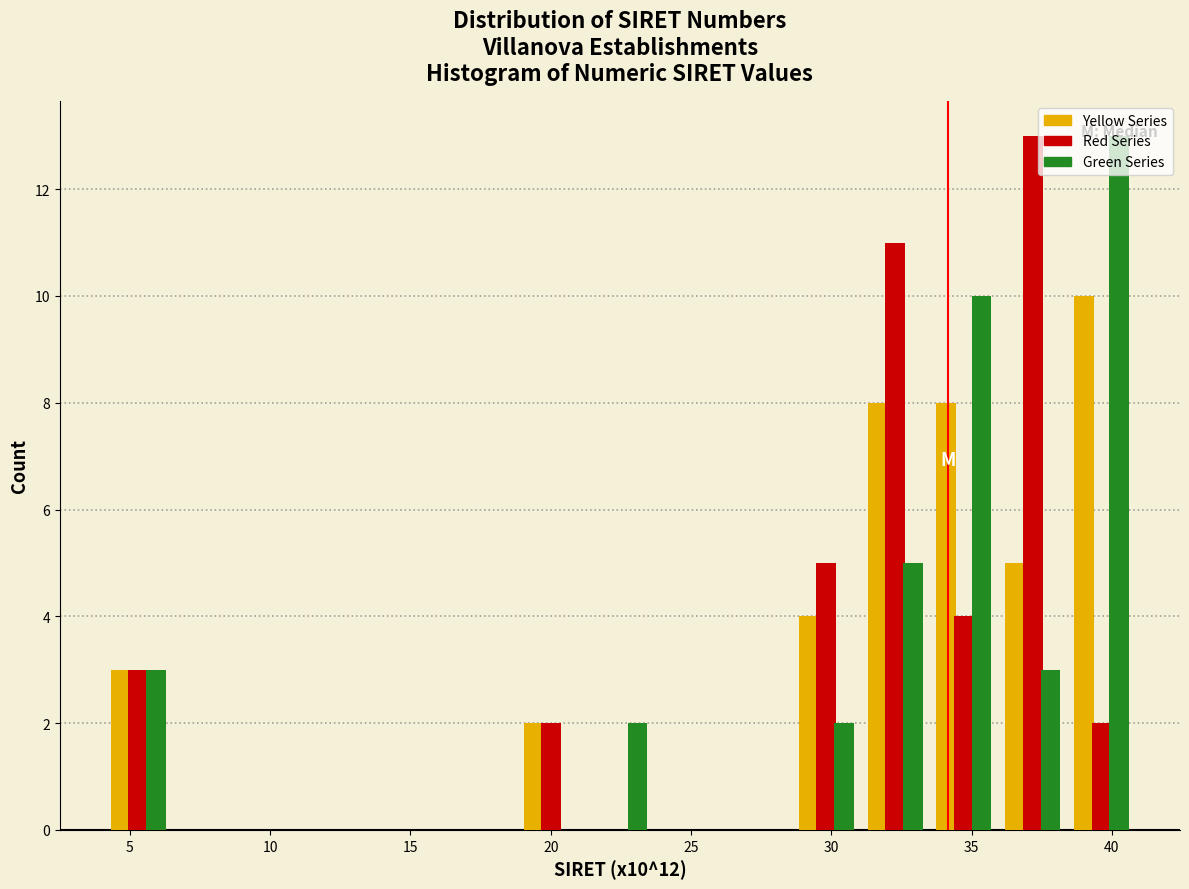

Reading left to right, transcribe this chart: for each range on the x-axis, give the height of each series' bar. Neither the bar edges nor the heights are printed on the chart, so give them approximately, as read against the axes.

4.0 to 6.5: Yellow Series=3	Red Series=3	Green Series=3
6.5 to 9.0: Yellow Series=0	Red Series=0	Green Series=0
9.0 to 11.5: Yellow Series=0	Red Series=0	Green Series=0
11.5 to 14.0: Yellow Series=0	Red Series=0	Green Series=0
14.0 to 16.5: Yellow Series=0	Red Series=0	Green Series=0
16.5 to 19.0: Yellow Series=0	Red Series=0	Green Series=0
19.0 to 21.0: Yellow Series=2	Red Series=2	Green Series=0
21.0 to 23.5: Yellow Series=0	Red Series=0	Green Series=2
23.5 to 26.0: Yellow Series=0	Red Series=0	Green Series=0
26.0 to 28.5: Yellow Series=0	Red Series=0	Green Series=0
28.5 to 31.0: Yellow Series=4	Red Series=5	Green Series=2
31.0 to 33.5: Yellow Series=8	Red Series=11	Green Series=5
33.5 to 36.0: Yellow Series=8	Red Series=4	Green Series=10
36.0 to 38.5: Yellow Series=5	Red Series=13	Green Series=3
38.5 to 41.0: Yellow Series=10	Red Series=2	Green Series=13